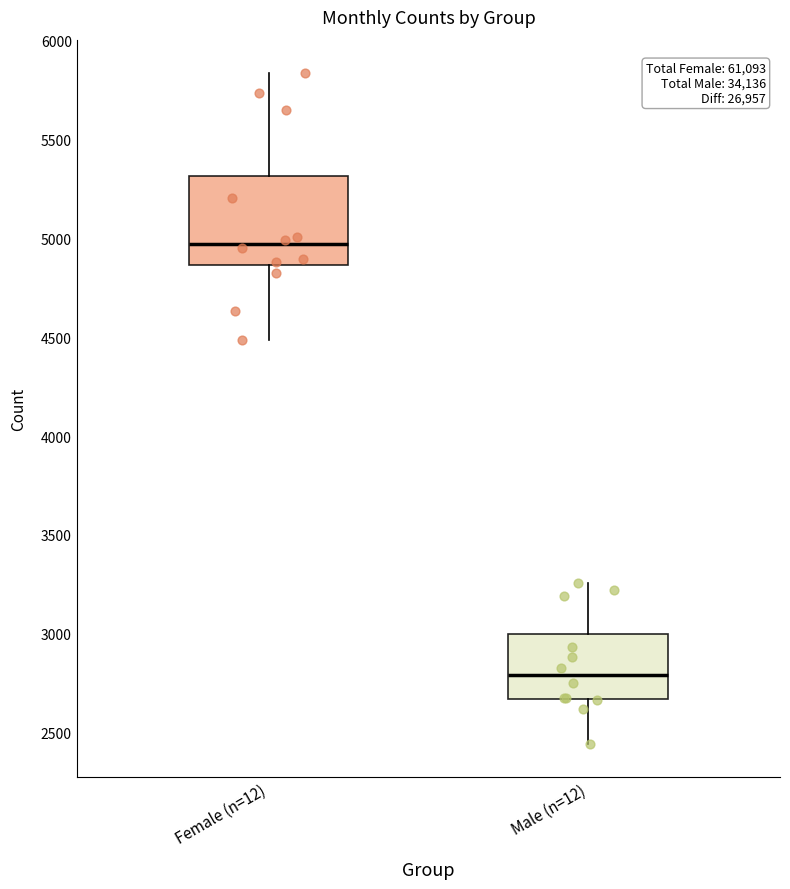

Comparing the boxes themselves (not the whiskers), which one is the tallest?

Female (n=12)